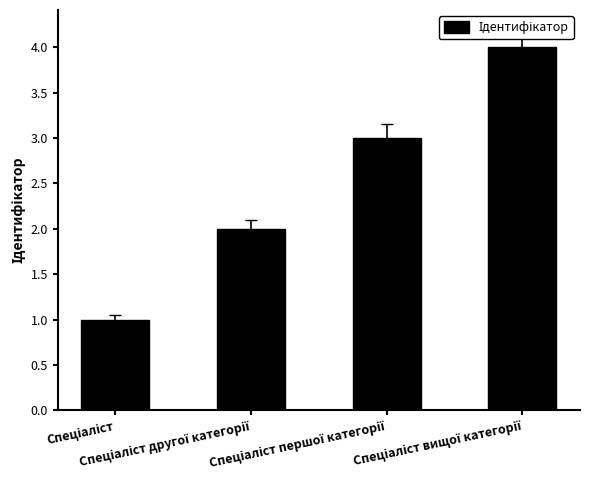

What is the difference between the maximum and minimum values?

3